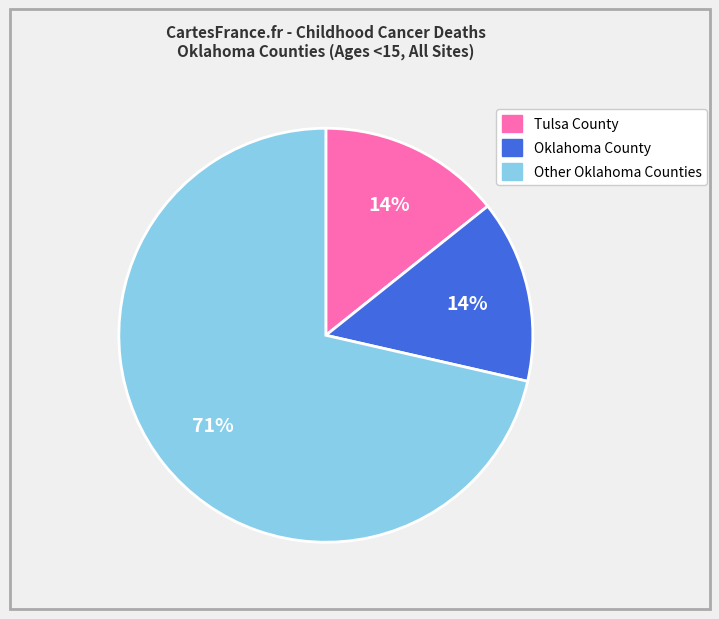

Which has a higher value, Tulsa County or Other Oklahoma Counties?

Other Oklahoma Counties